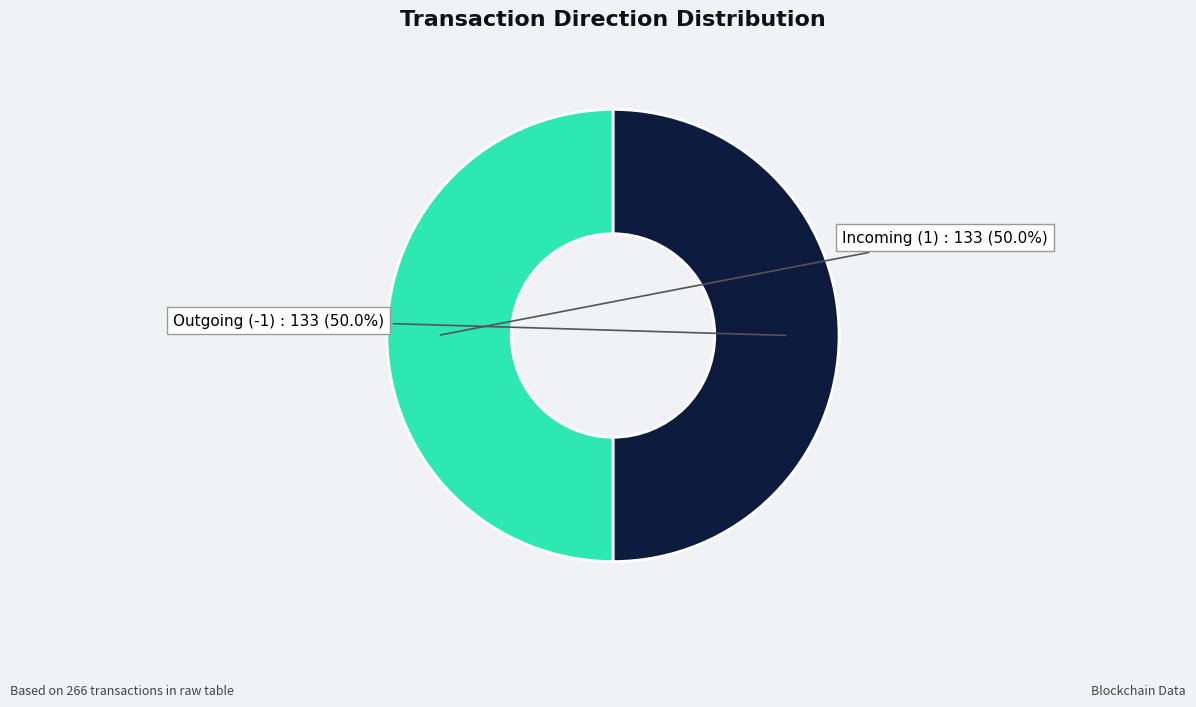

Count the number of slices in the pie.

2